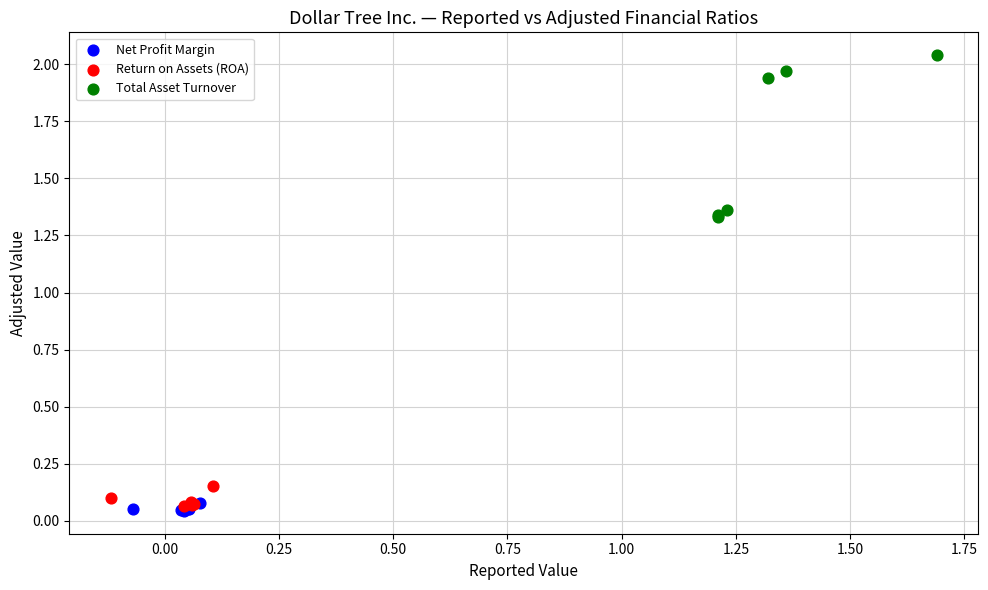

Which series has the widest spread of Y values?

Total Asset Turnover